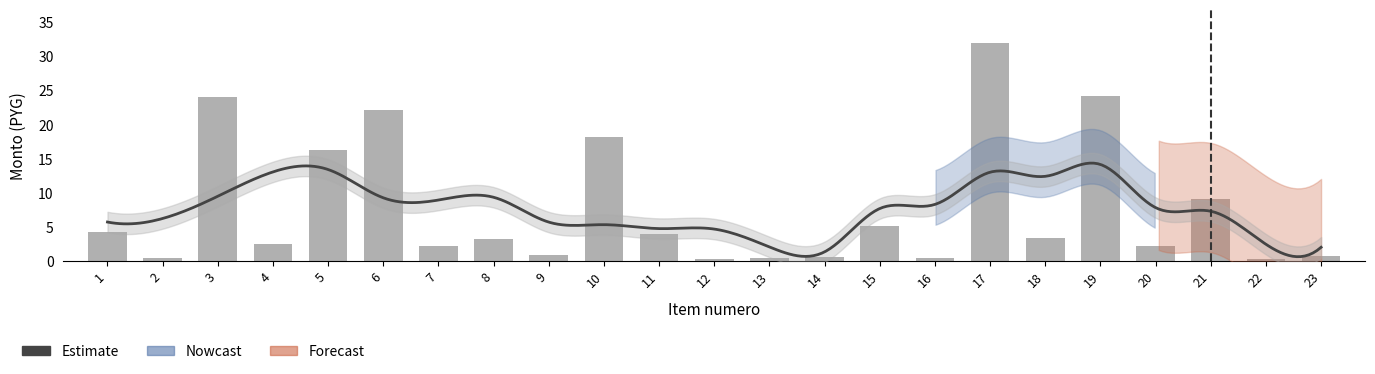

Count the number of values greater than 3.

12